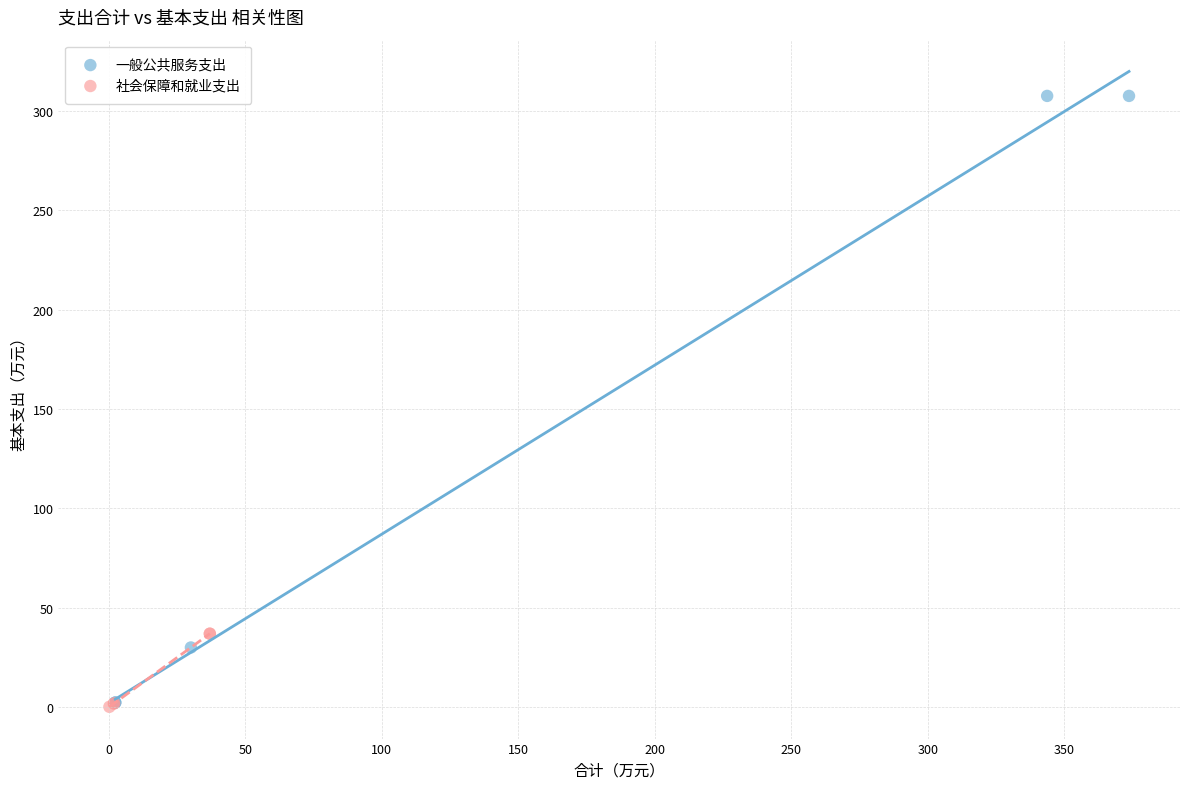

Which series contains the highest Y value?

一般公共服务支出